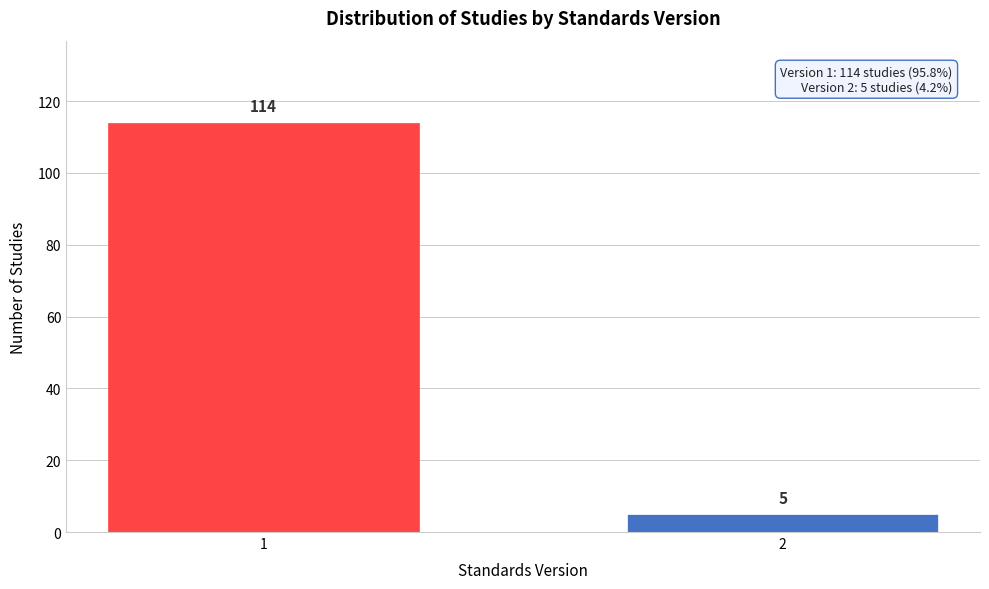

Reading left to right, what are all the values shown in this chart?

1=114	2=5